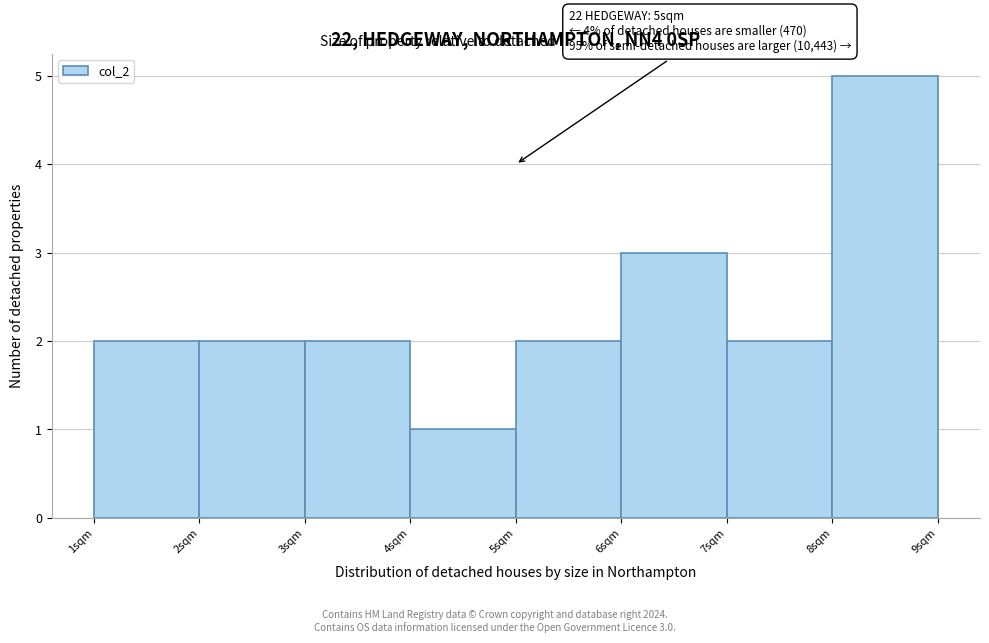

Which range on the x-axis has the tallest bar?

8 to 9